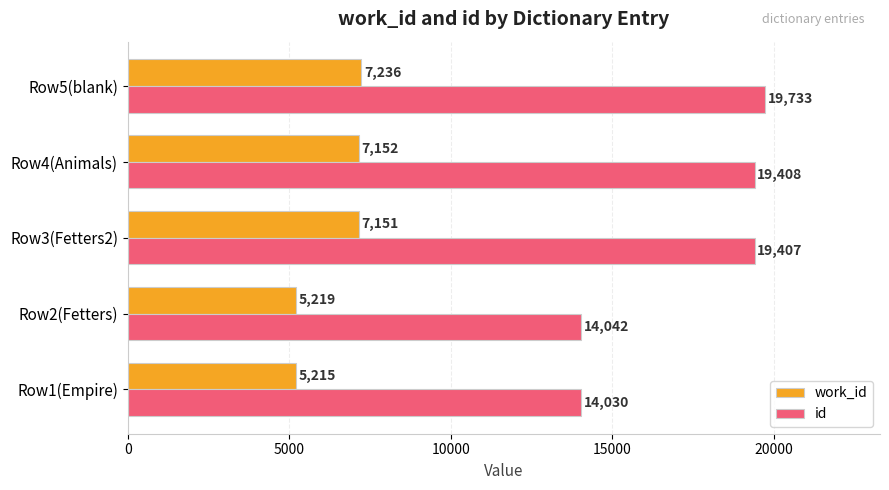

What is the spread (max minus min) of values at Row5(blank)?

12497